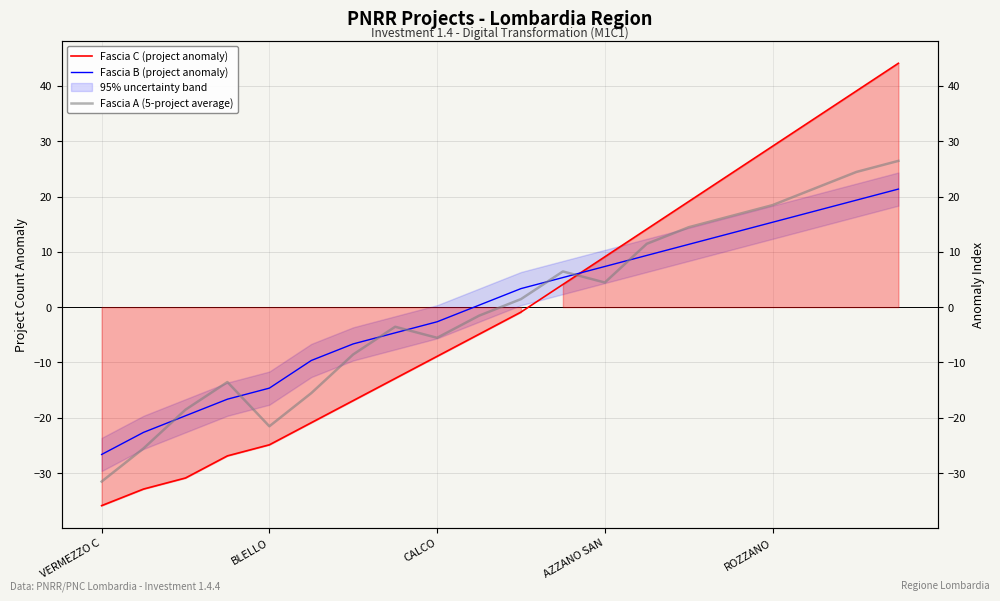

Reading left to right, what are all the values shown in this chart?

Fascia C (project anomaly): -35.9	-32.9	-30.9	-26.9	-24.9	-20.9	-16.9	-12.9	-8.9	-4.9	-0.9	4.1	9.1	14.1	19.1	24.1	29.1	34.1	39.1	44.1
Fascia B (project anomaly): -26.6	-22.6	-19.6	-16.6	-14.6	-9.6	-6.6	-4.6	-2.6	0.4	3.4	5.4	7.4	9.4	11.4	13.4	15.4	17.4	19.4	21.4
Fascia A (5-project average): -31.5	-25.5	-18.5	-13.5	-21.5	-15.5	-8.5	-3.5	-5.5	-1.5	1.5	6.5	4.5	11.5	14.5	16.5	18.5	21.5	24.5	26.5